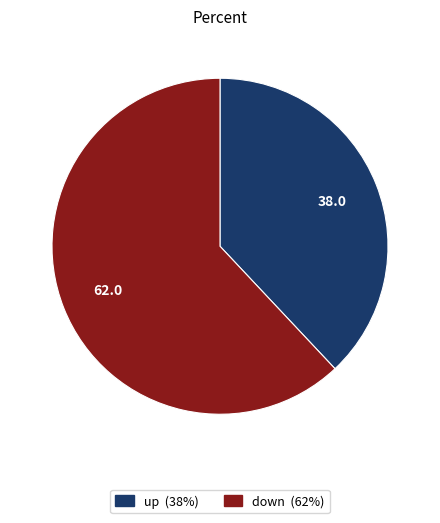

Which category has the biggest portion of the pie?

down